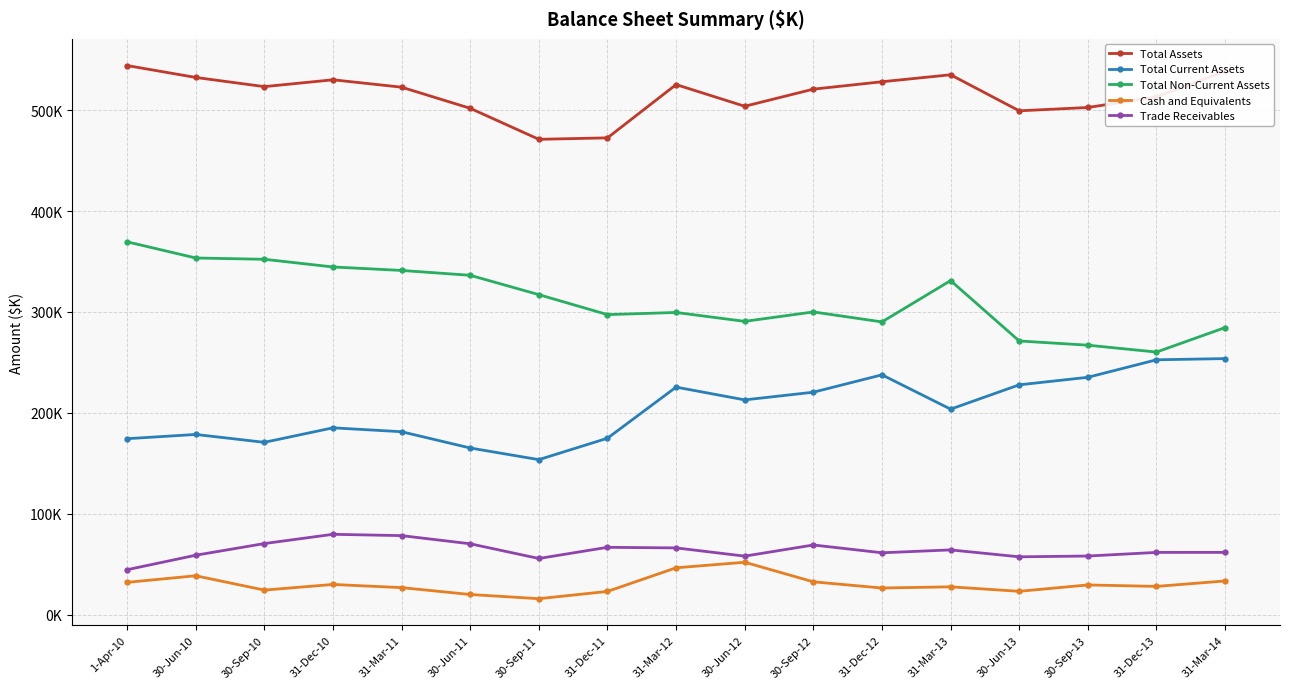

Rank the series by their maximum value, from highest to lowest.

Total Assets, Total Non-Current Assets, Total Current Assets, Trade Receivables, Cash and Equivalents